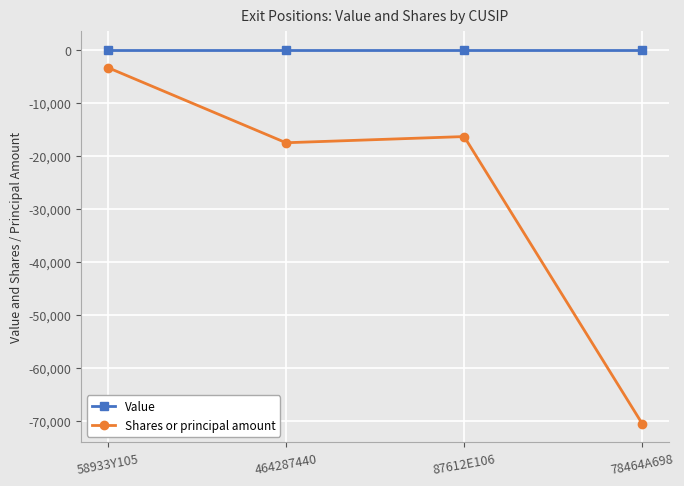

What position from the left is 87612E106?

3